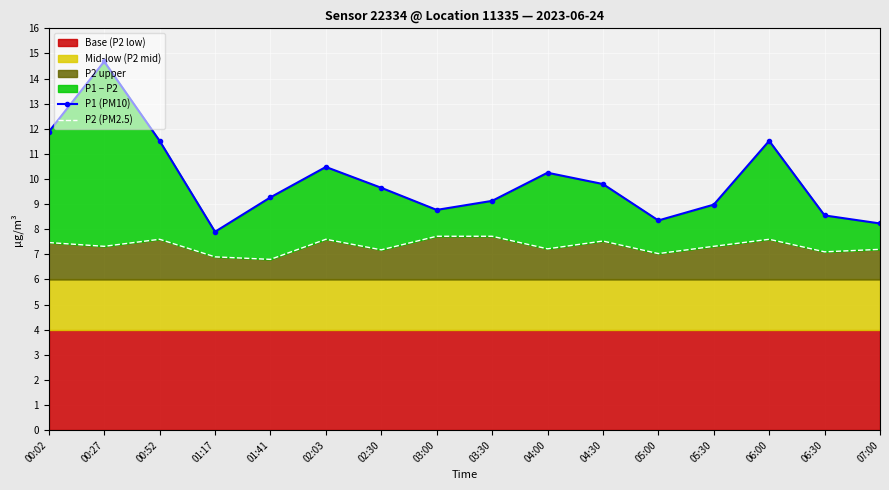

In P1 (PM10), how many points are higher than both neighbors (excluding endpoints)?

4